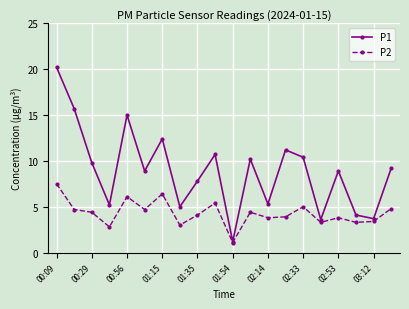

Which series has the largest total across all categories?

P1